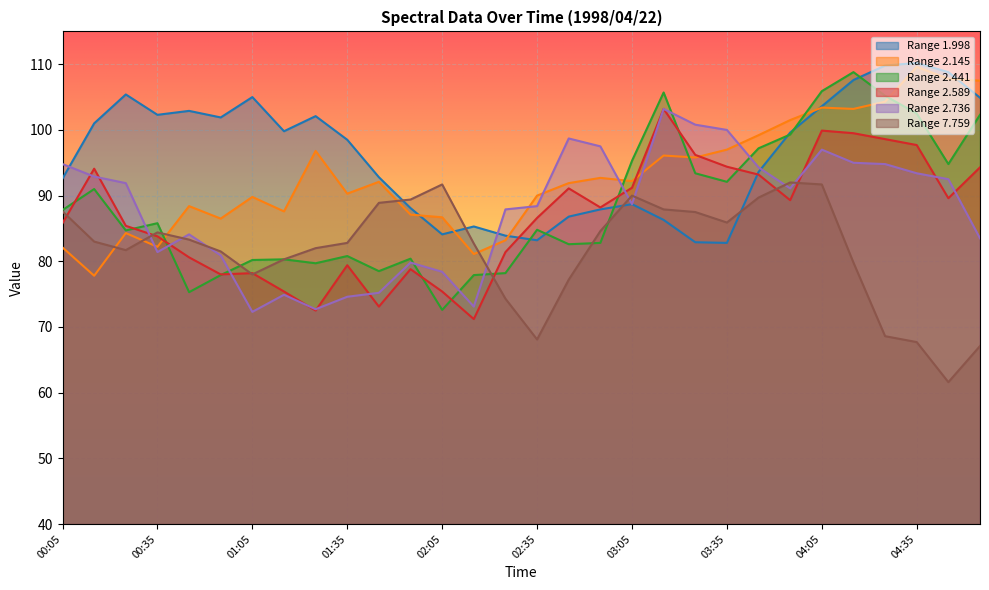

At which label does 2.736 first exceed 91?

00:05